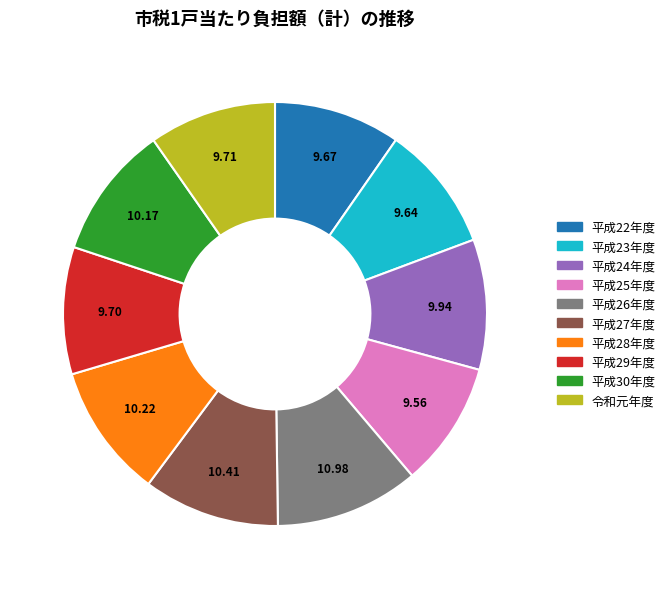

What is the ratio of the value at 平成22年度 to the value at 平成30年度?

0.9